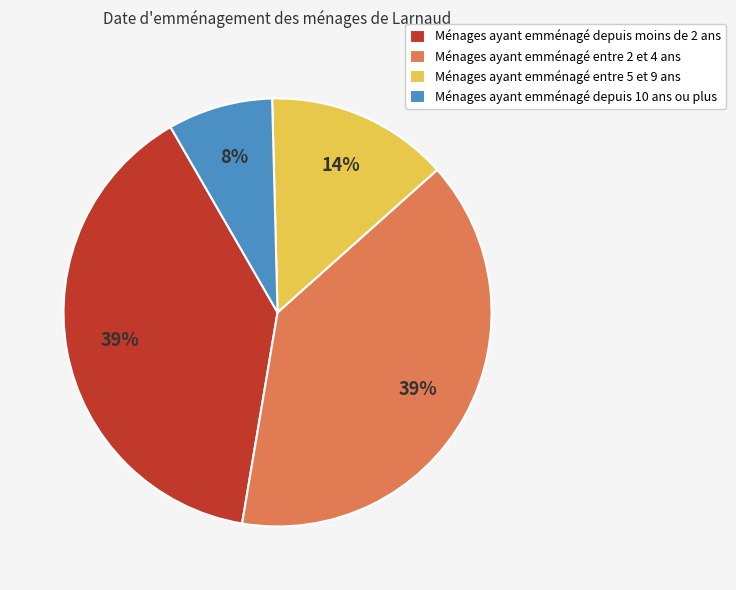

To the nearest percent, what is the combined percentage of Ménages ayant emménagé depuis moins de 2 ans and Ménages ayant emménagé entre 2 et 4 ans?

78%